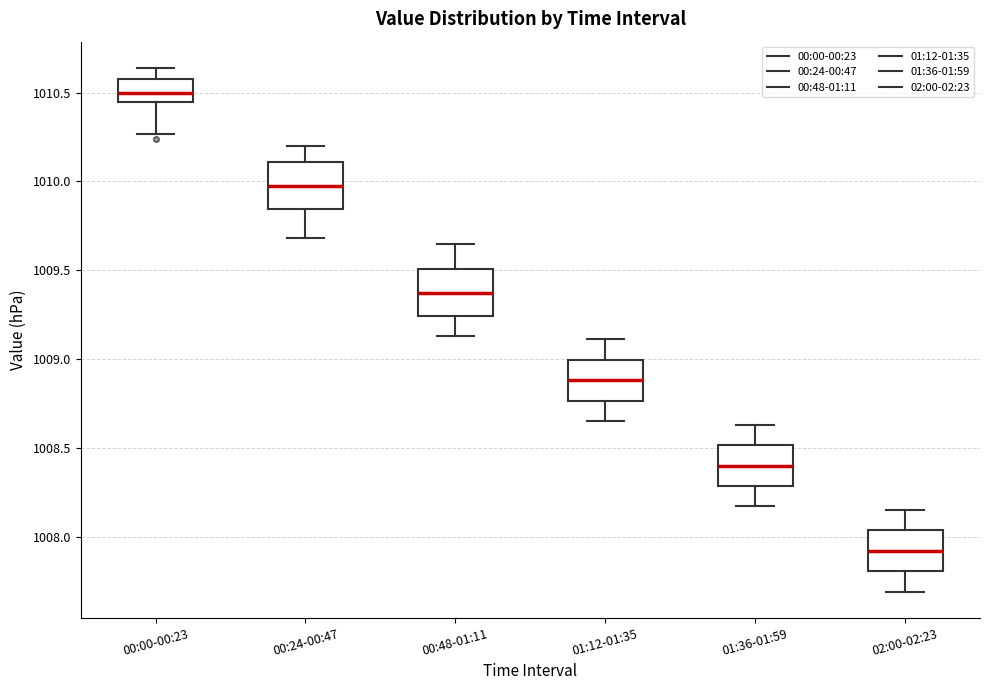

Reading left to right, transcribe this box plot: for each box, give where its median line is, the range the box spans, and where its two whiskers end, as read against the y-axis. The values are not printed on the chart, so give them approximately, as read against the axis.

00:00-00:23: median 1010.50, box 1010.45 to 1010.60, whiskers 1010.25 to 1010.65
00:24-00:47: median 1010.00, box 1009.85 to 1010.10, whiskers 1009.70 to 1010.20
00:48-01:11: median 1009.35, box 1009.25 to 1009.50, whiskers 1009.15 to 1009.65
01:12-01:35: median 1008.90, box 1008.75 to 1009.00, whiskers 1008.65 to 1009.10
01:36-01:59: median 1008.40, box 1008.30 to 1008.50, whiskers 1008.15 to 1008.65
02:00-02:23: median 1007.90, box 1007.80 to 1008.05, whiskers 1007.70 to 1008.15